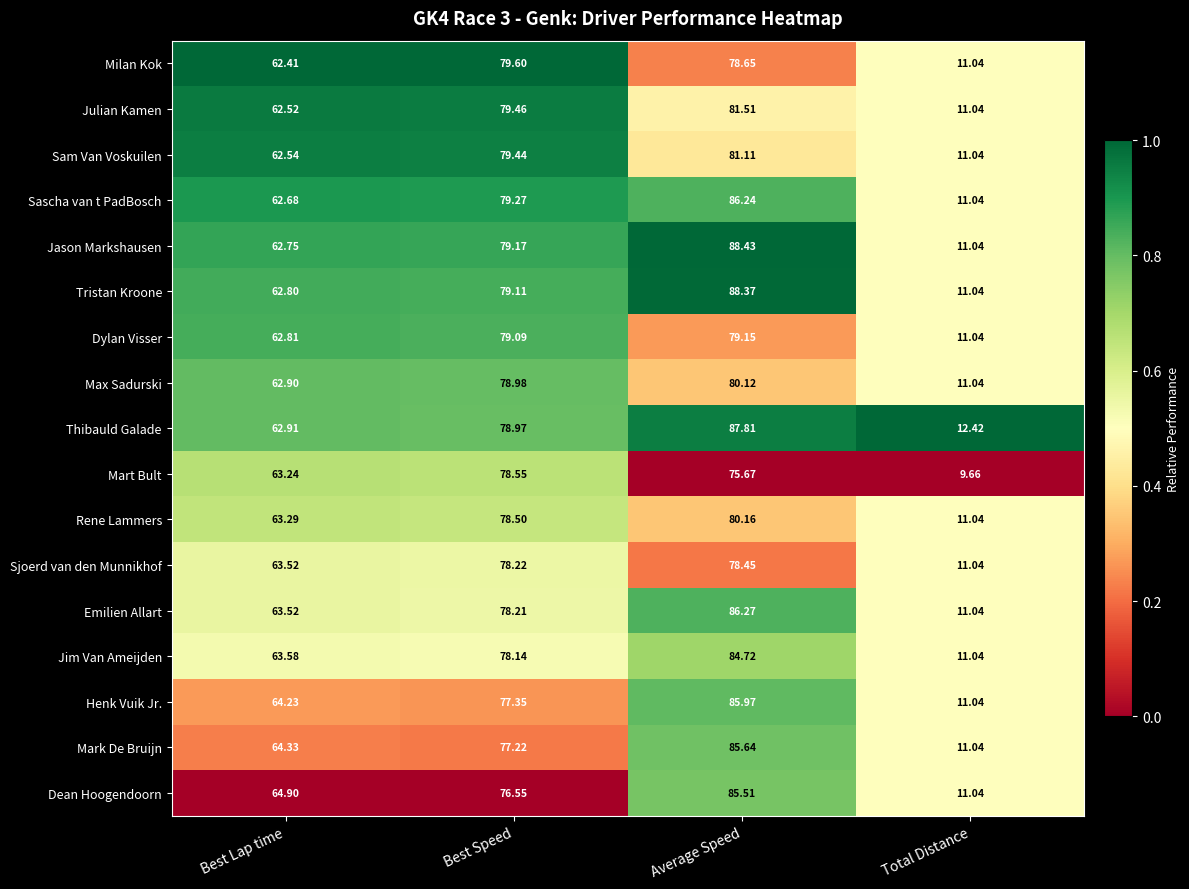

At which category is the sum across all series the highest?

Average Speed